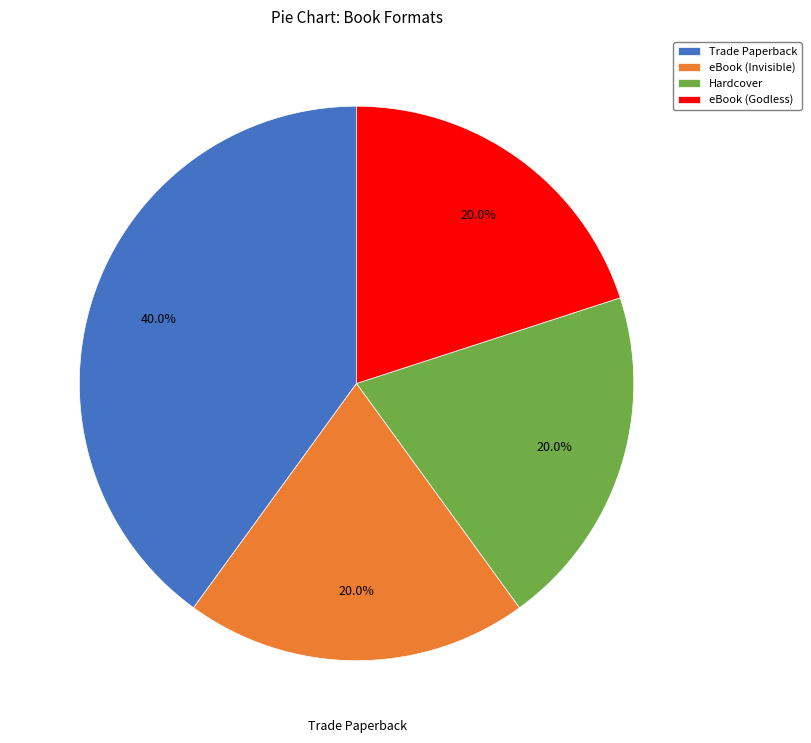

Which has a higher value, eBook (Godless) or Trade Paperback?

Trade Paperback